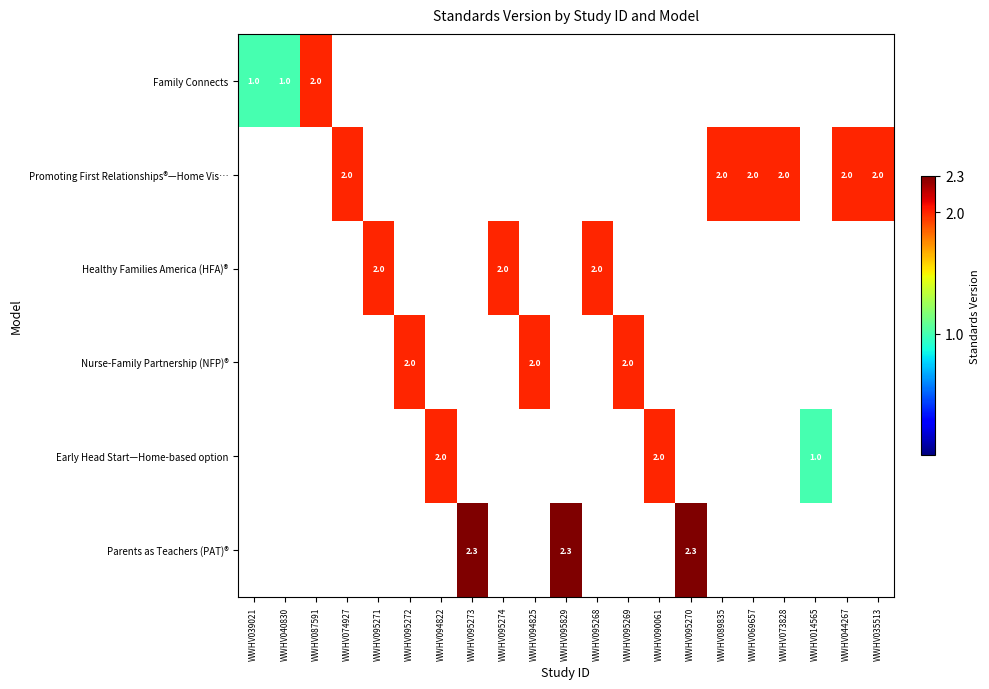

How many categories are shown in the chart?

21